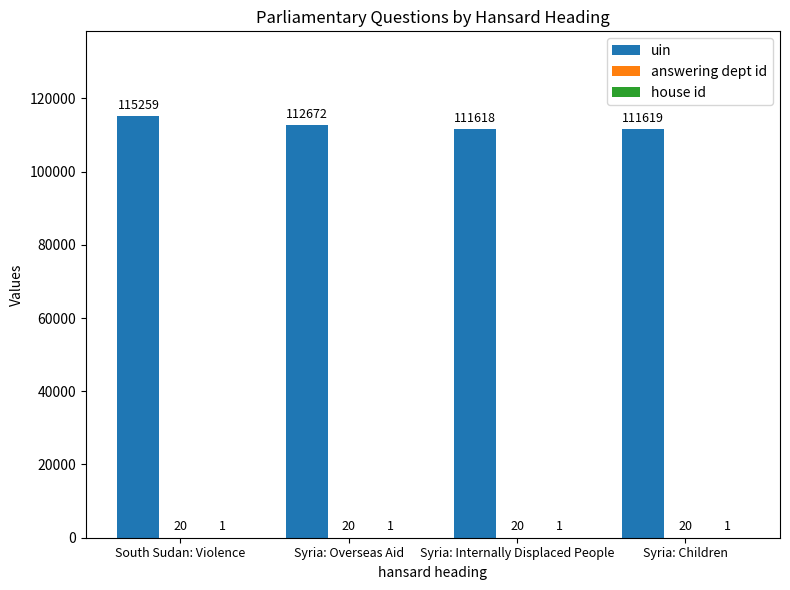

Which series has the largest total across all categories?

uin